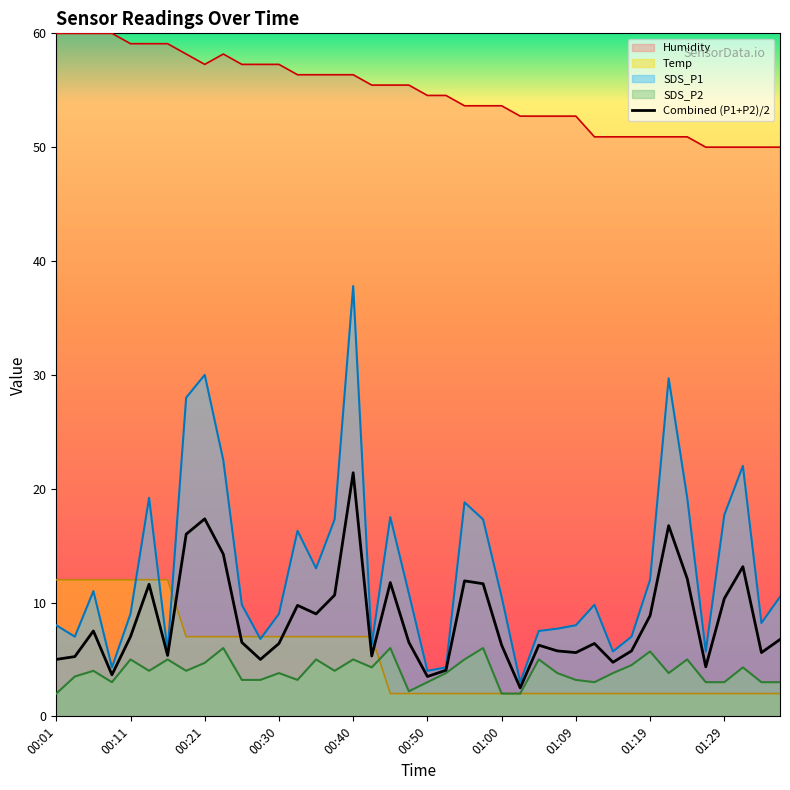

What is the difference between the maximum and minimum values in the SDS_P2 series?

4.0